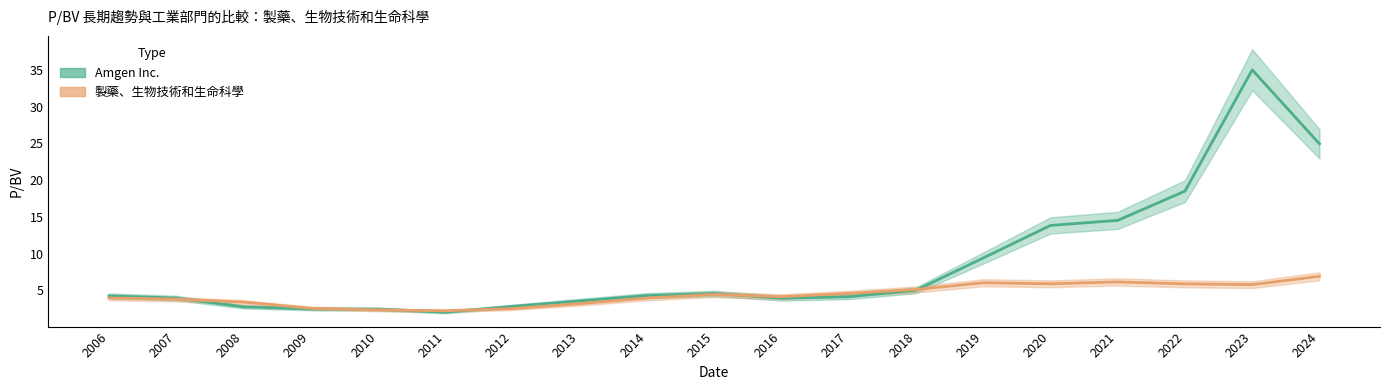

Where do 製藥、生物技術和生命科學 and Amgen Inc. first cross each other?

2007 and 2008